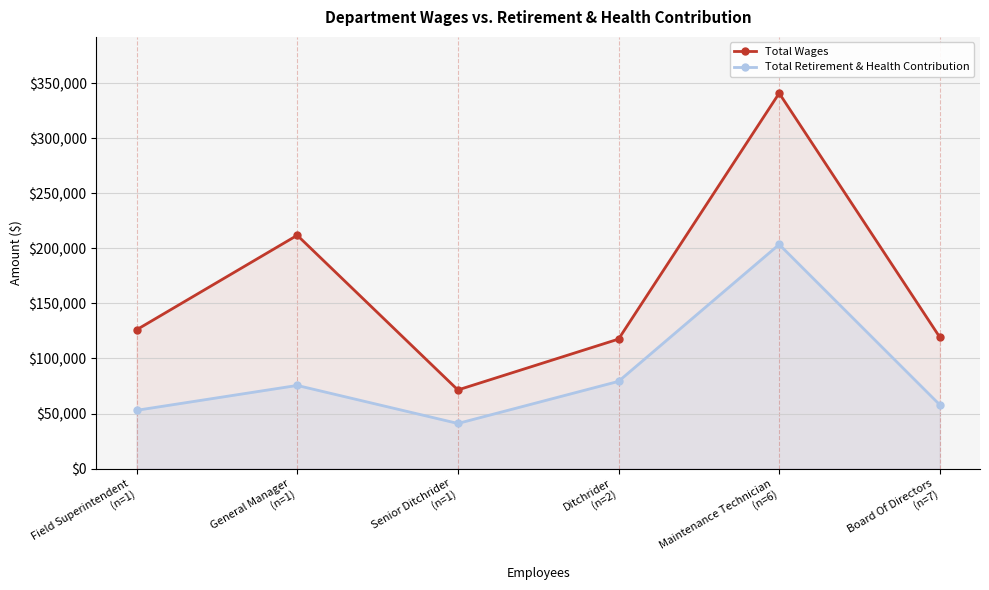

Reading right to left, extract all data points from this chart.

Total Wages: Board Of Directors
(n=7)=119204	Maintenance Technician
(n=6)=340864	Ditchrider
(n=2)=117586	Senior Ditchrider
(n=1)=71398	General Manager
(n=1)=211840	Field Superintendent
(n=1)=126033
Total Retirement & Health Contribution: Board Of Directors
(n=7)=57860	Maintenance Technician
(n=6)=203505	Ditchrider
(n=2)=79203	Senior Ditchrider
(n=1)=40974	General Manager
(n=1)=75496	Field Superintendent
(n=1)=52905